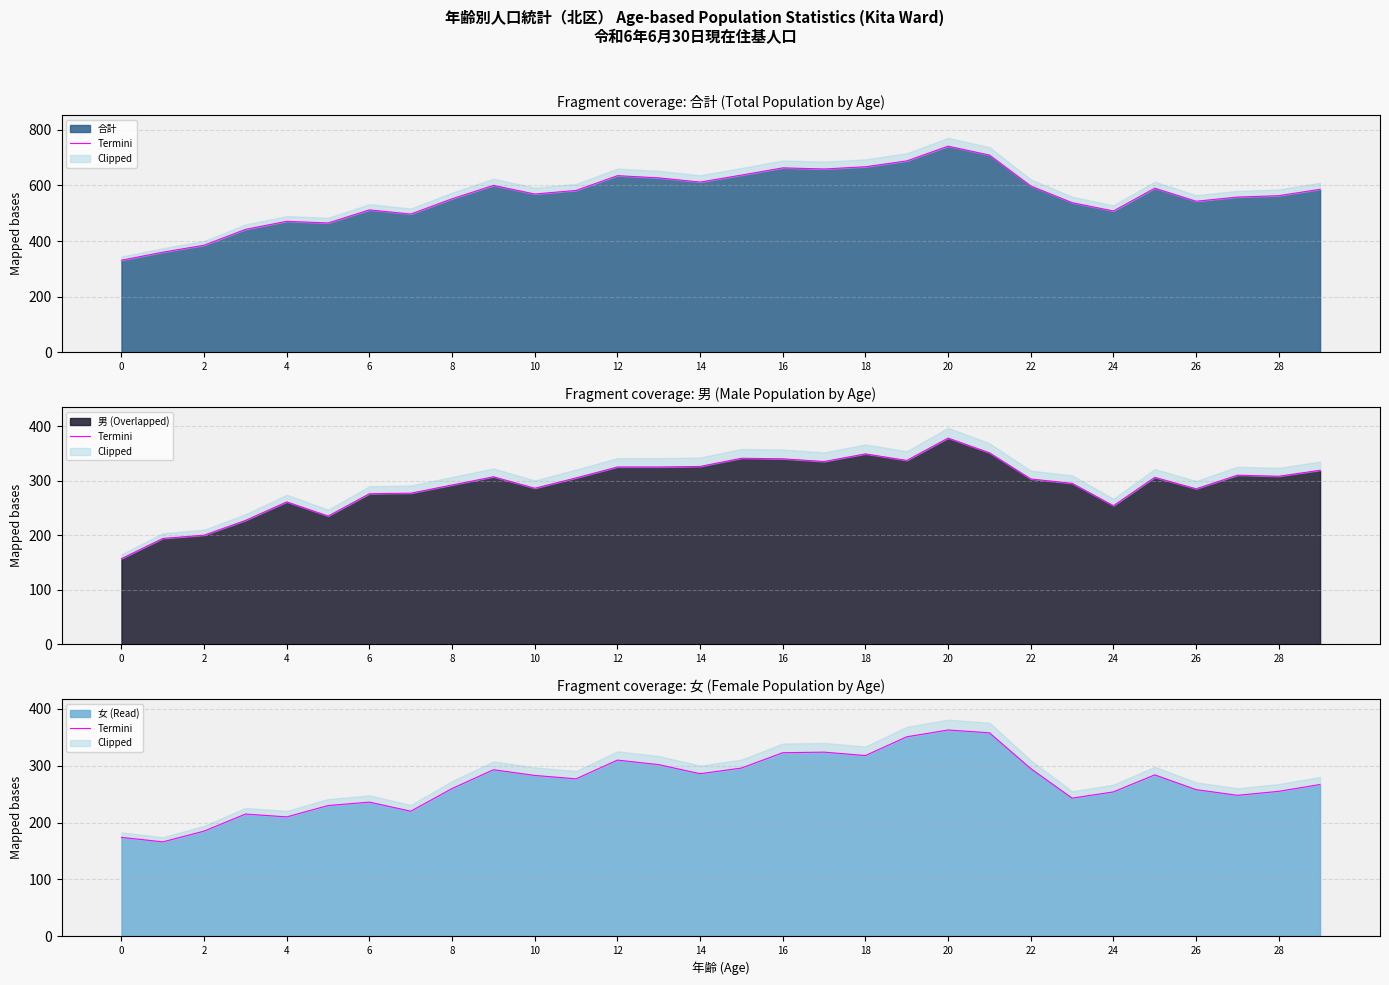

Count the number of values greater than 277.

14